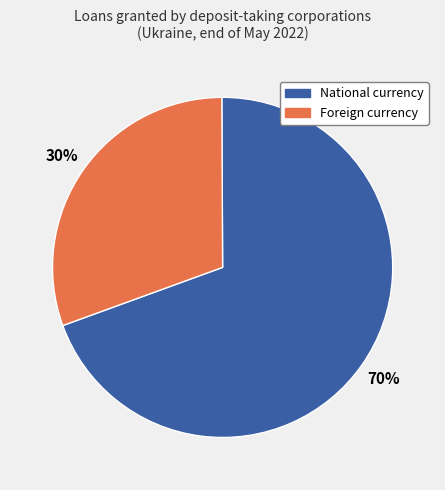

Rank the categories by value from lowest to highest.

Foreign currency, National currency